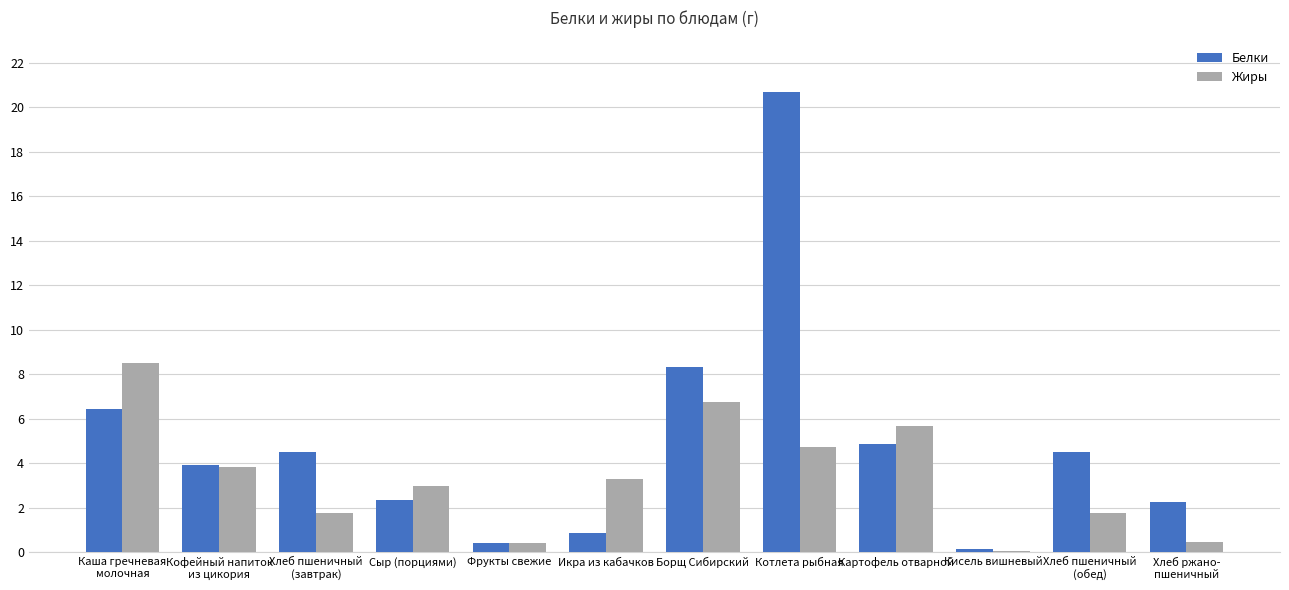

Count the number of data series in this chart.

2